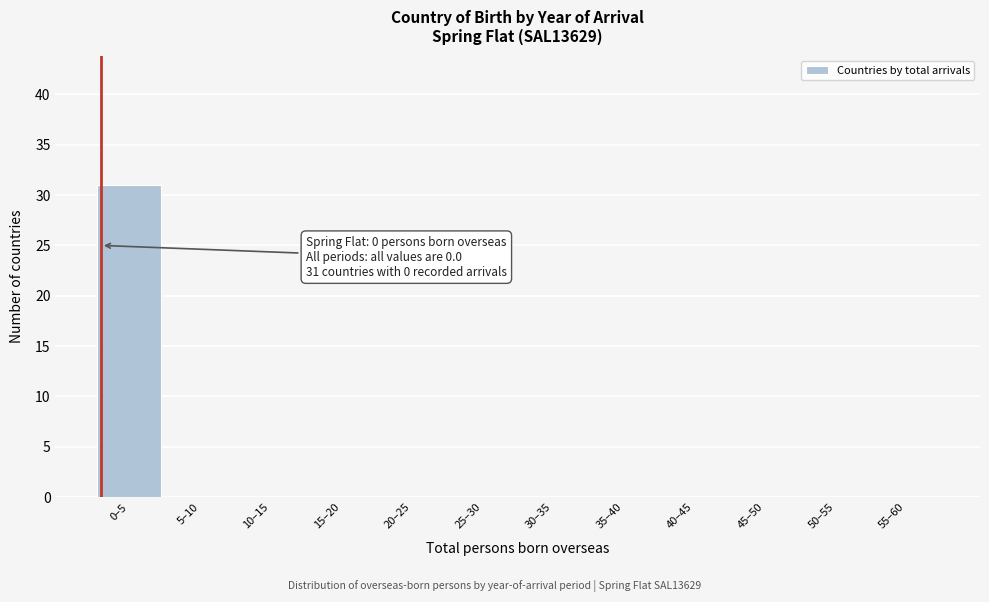

Reading left to right, what are all the values shown in this chart?

0–5=31	5–10=0	10–15=0	15–20=0	20–25=0	25–30=0	30–35=0	35–40=0	40–45=0	45–50=0	50–55=0	55–60=0